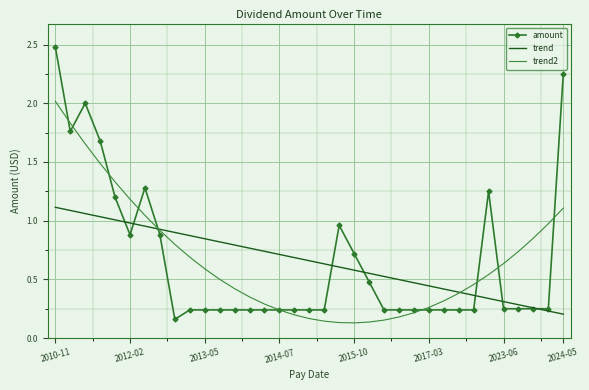

What are all the series names shown in the legend?

amount, trend, trend2